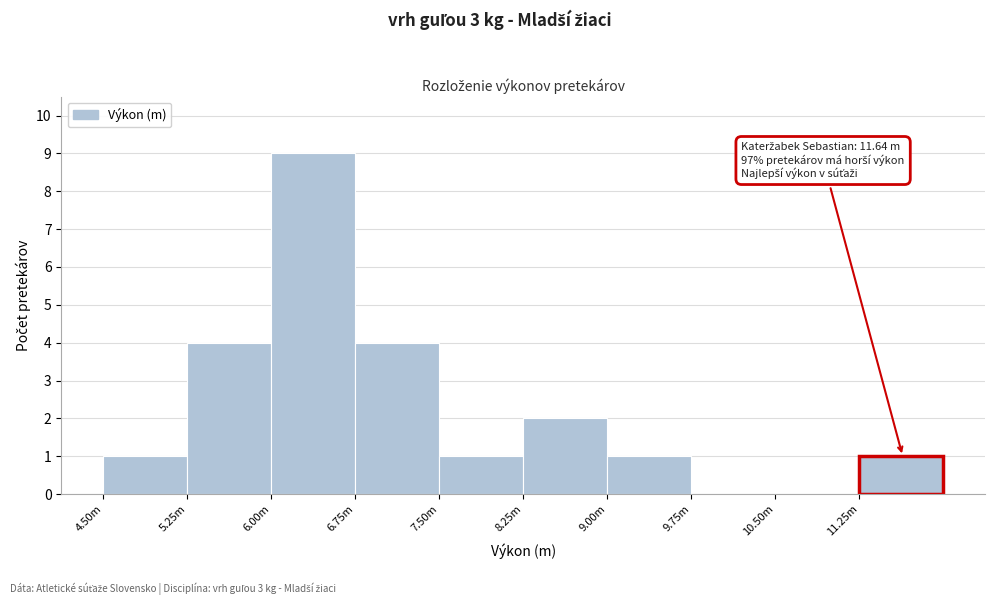

Reading right to left, list all the values displayed in this chart.

11.25m=1	10.50m=0	9.75m=0	9.00m=1	8.25m=2	7.50m=1	6.75m=4	6.00m=9	5.25m=4	4.50m=1